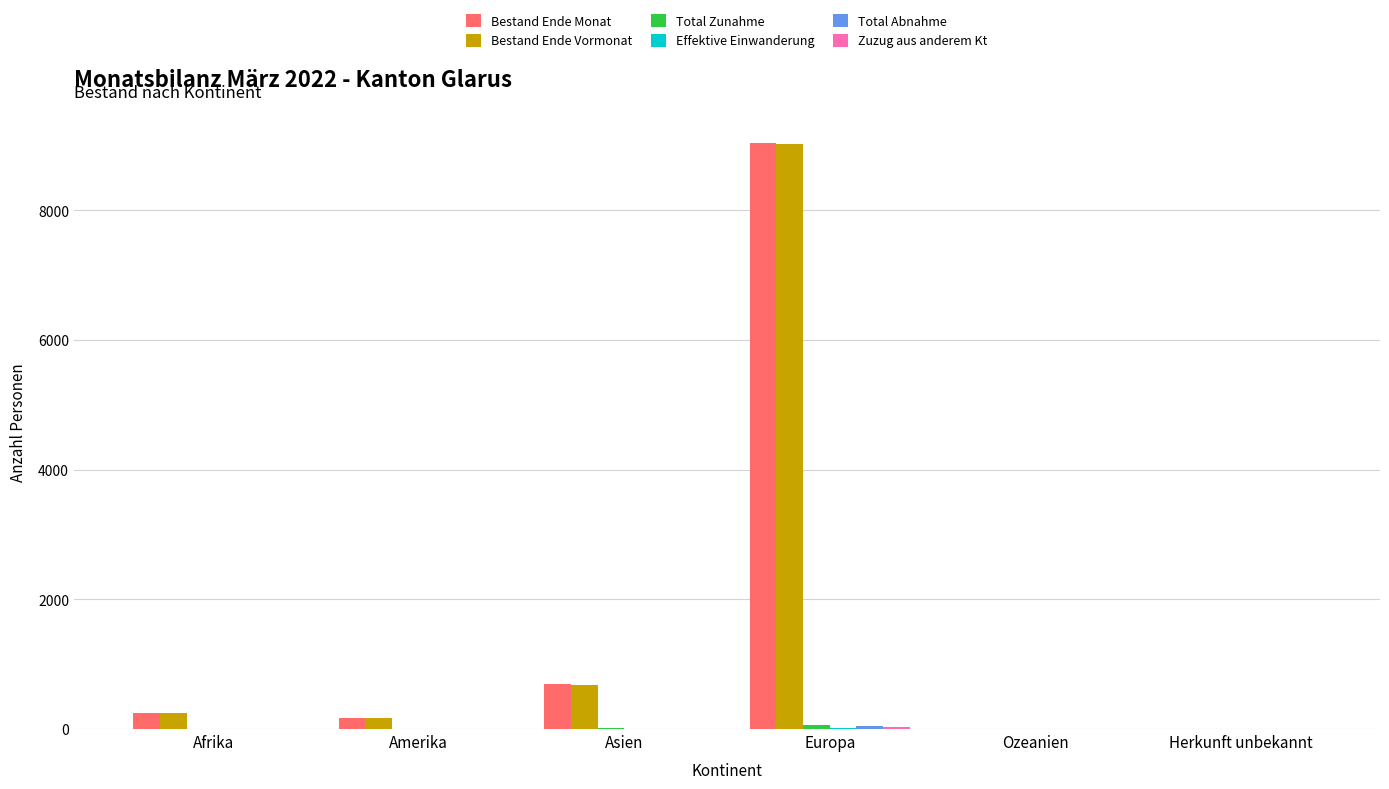

At which label is Bestand Ende Monat closest to 4520?

Asien